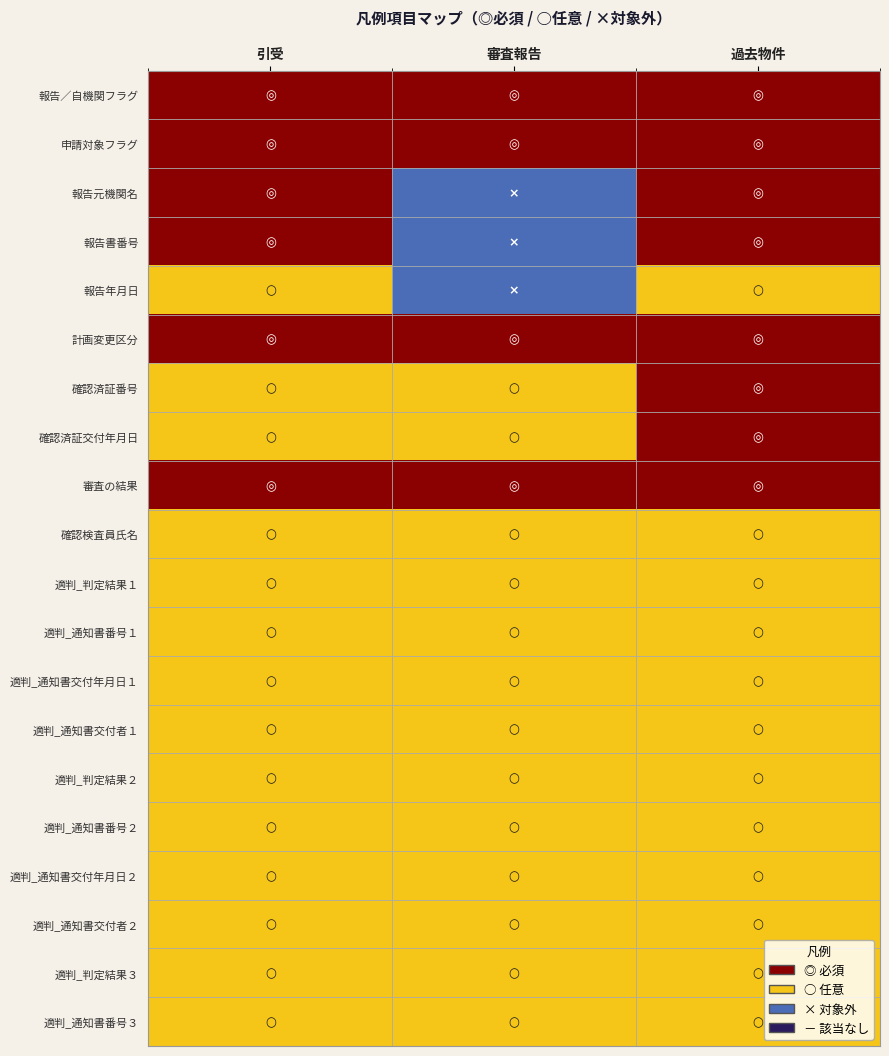

Reading right to left, transcribe all the data shown in this chart.

報告／自機関フラグ: 過去物件=3	審査報告=3	引受=3
申請対象フラグ: 過去物件=3	審査報告=3	引受=3
報告元機関名: 過去物件=3	審査報告=1	引受=3
報告書番号: 過去物件=3	審査報告=1	引受=3
報告年月日: 過去物件=2	審査報告=1	引受=2
計画変更区分: 過去物件=3	審査報告=3	引受=3
確認済証番号: 過去物件=3	審査報告=2	引受=2
確認済証交付年月日: 過去物件=3	審査報告=2	引受=2
審査の結果: 過去物件=3	審査報告=3	引受=3
確認検査員氏名: 過去物件=2	審査報告=2	引受=2
適判_判定結果１: 過去物件=2	審査報告=2	引受=2
適判_通知書番号１: 過去物件=2	審査報告=2	引受=2
適判_通知書交付年月日１: 過去物件=2	審査報告=2	引受=2
適判_通知書交付者１: 過去物件=2	審査報告=2	引受=2
適判_判定結果２: 過去物件=2	審査報告=2	引受=2
適判_通知書番号２: 過去物件=2	審査報告=2	引受=2
適判_通知書交付年月日２: 過去物件=2	審査報告=2	引受=2
適判_通知書交付者２: 過去物件=2	審査報告=2	引受=2
適判_判定結果３: 過去物件=2	審査報告=2	引受=2
適判_通知書番号３: 過去物件=2	審査報告=2	引受=2